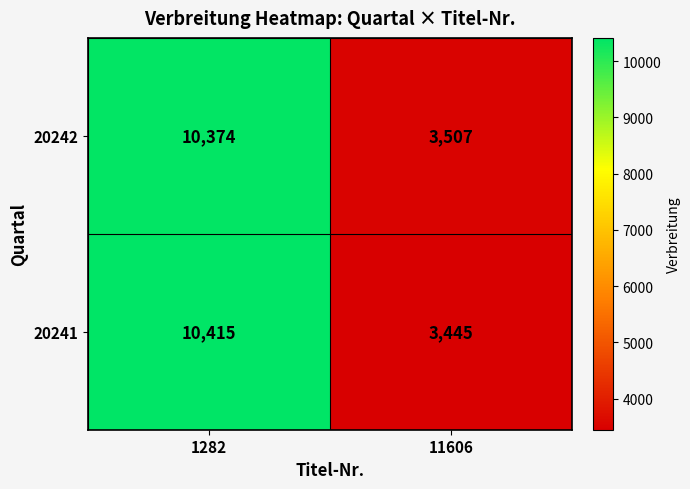

Which label corresponds to the largest value in the chart?

1282